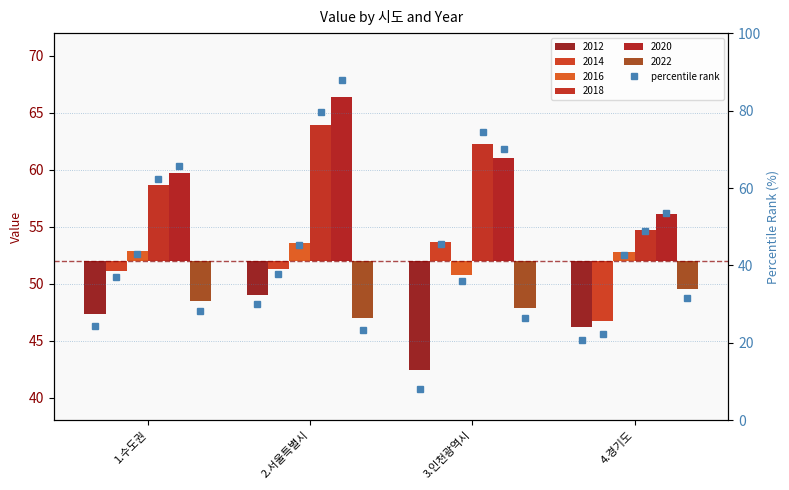

At how many categories does at least one series exceed 4?

4